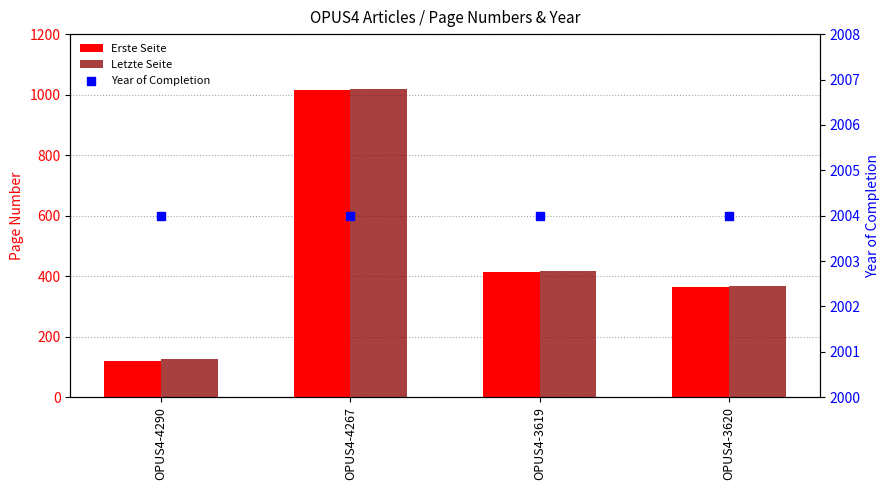

Which series reaches the minimum Y coordinate?

Erste Seite